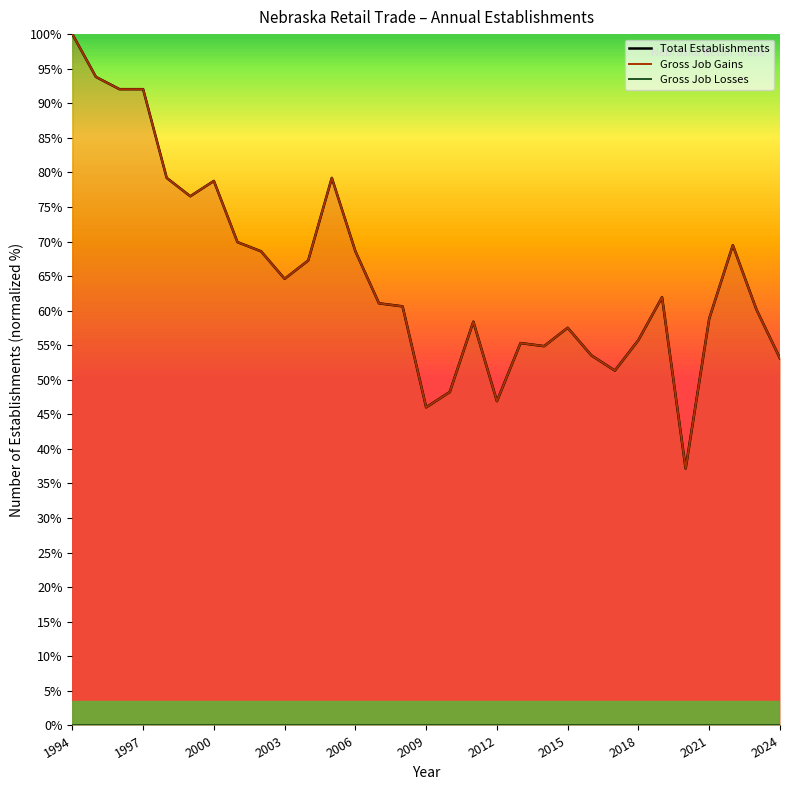

True or false: Total Establishments has more than 0 points higher than both neighbors.

True